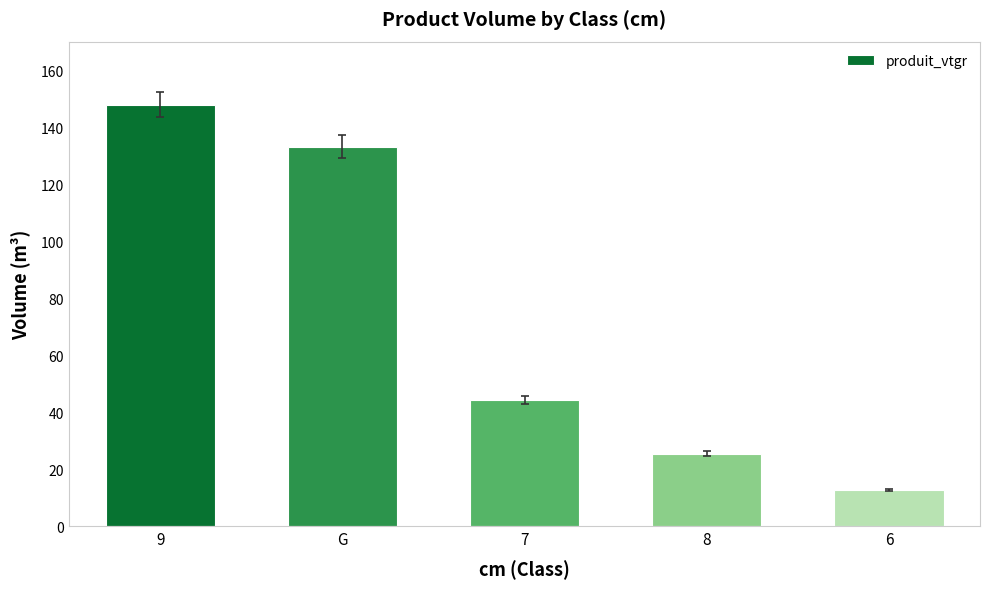

Reading right to left, extract all data points from this chart.

12.8	25.5	44.3	133.3	147.9